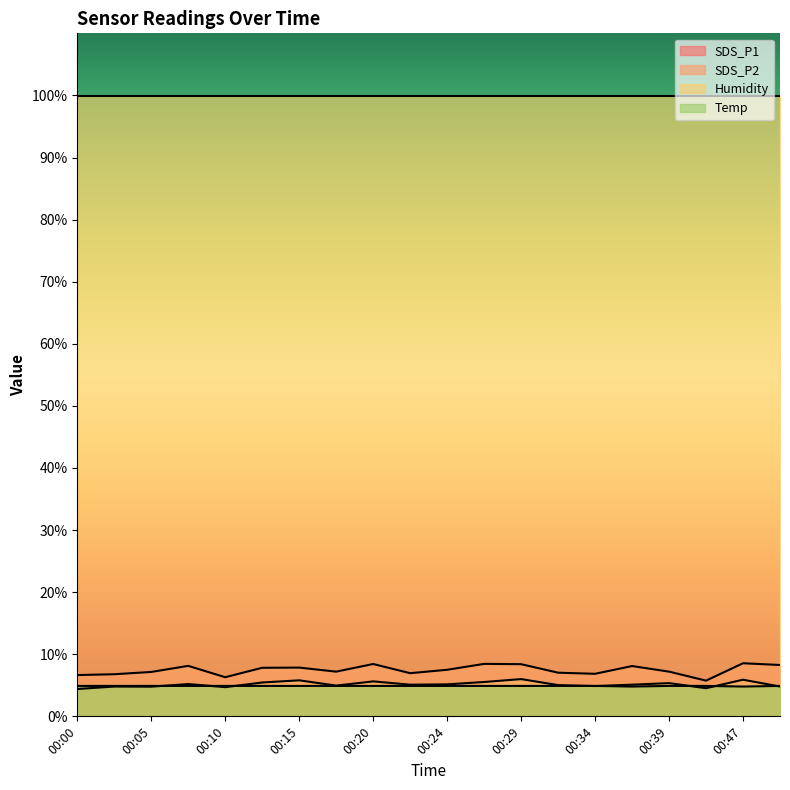

Rank the series by their maximum value, from highest to lowest.

Humidity, SDS_P1, SDS_P2, Temp